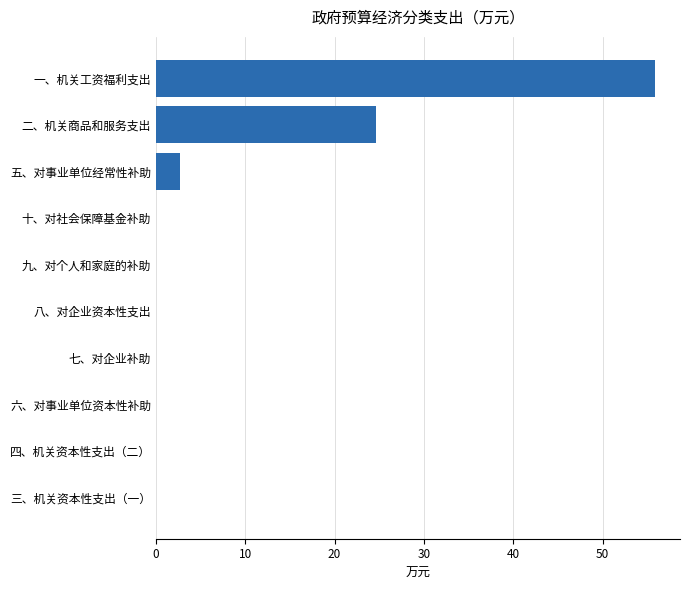

Where is the data nearest to the value 27?

二、机关商品和服务支出